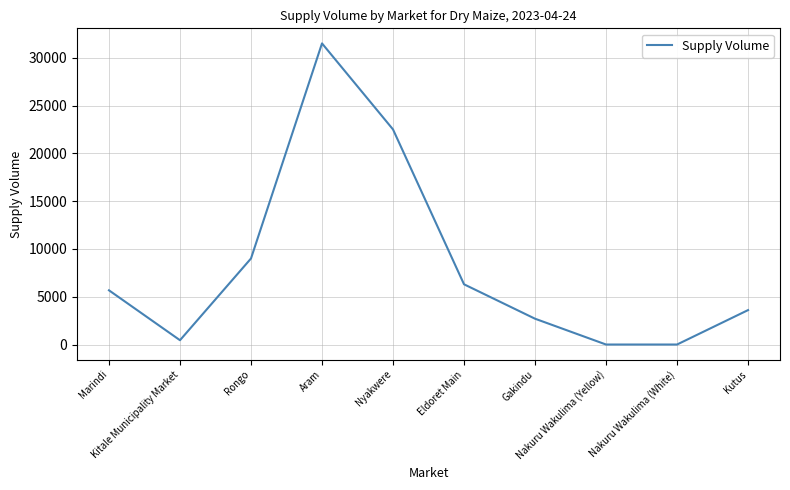

Reading right to left, extract all data points from this chart.

Kutus=3600	Nakuru Wakulima (White)=0	Nakuru Wakulima (Yellow)=0	Gakindu=2700	Eldoret Main=6300	Nyakwere=22500	Aram=31500	Rongo=9000	Kitale Municipality Market=450	Marindi=5670